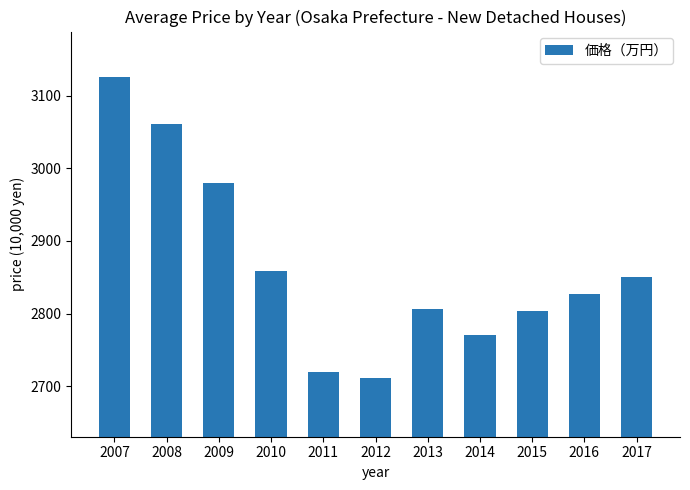

What is the value of the 1st bar from the left?

3125.7